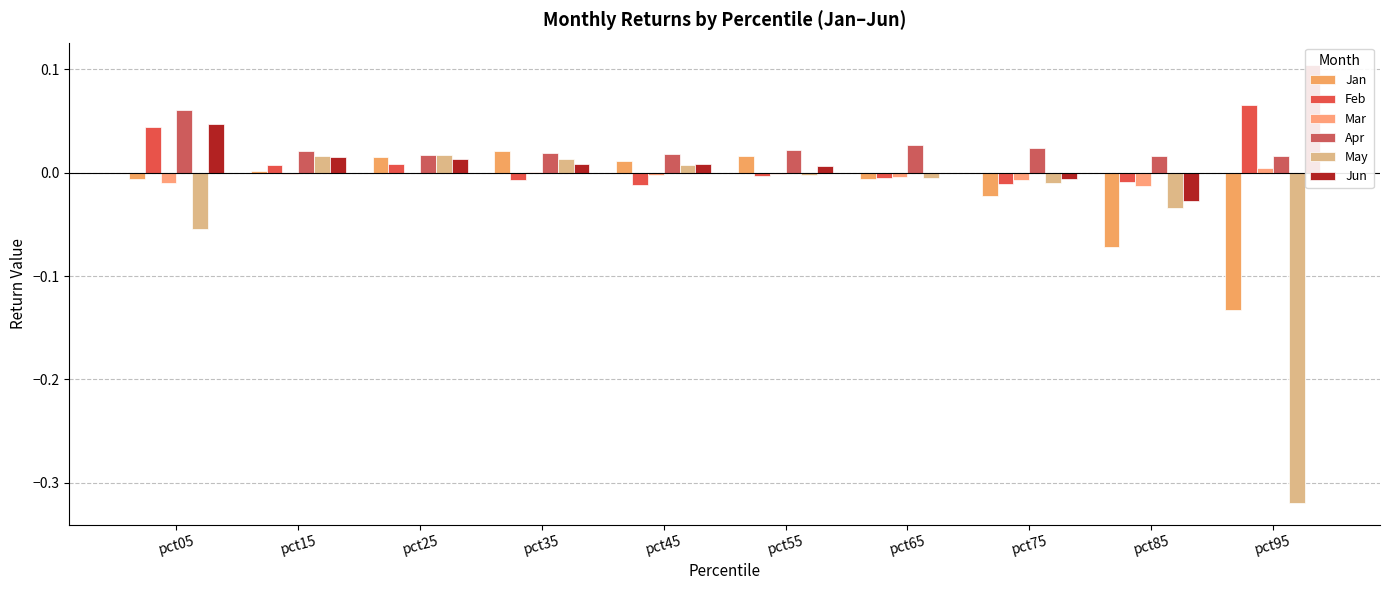

List the series in order of their peak value, highest first.

Jun, Feb, Apr, Jan, May, Mar